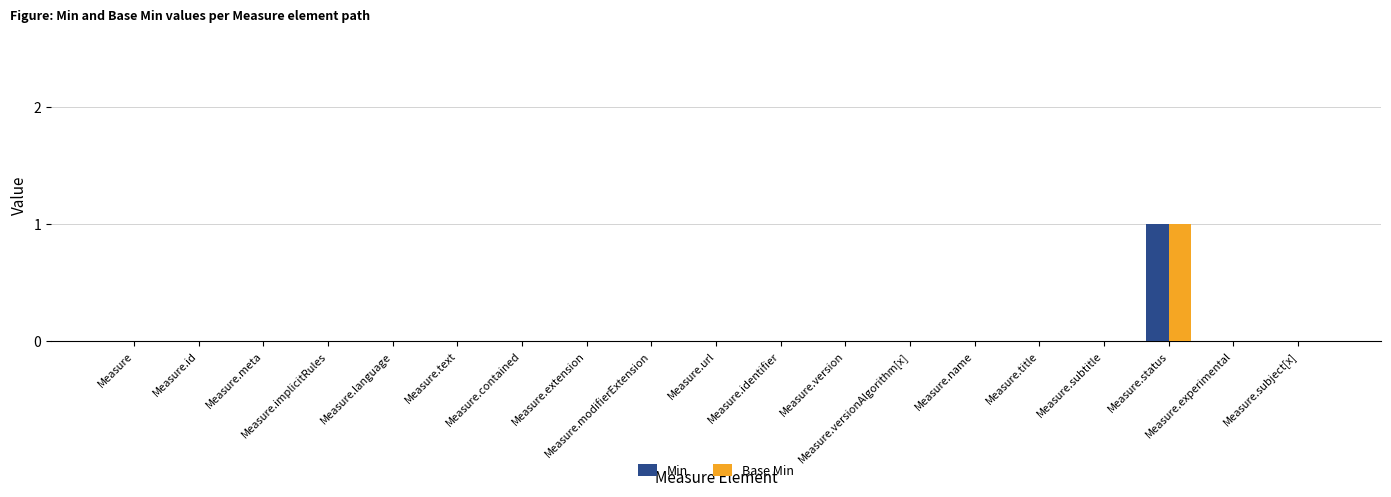

Reading left to right, transcribe all the data shown in this chart.

Min: 0	0	0	0	0	0	0	0	0	0	0	0	0	0	0	0	1	0	0
Base Min: 0	0	0	0	0	0	0	0	0	0	0	0	0	0	0	0	1	0	0